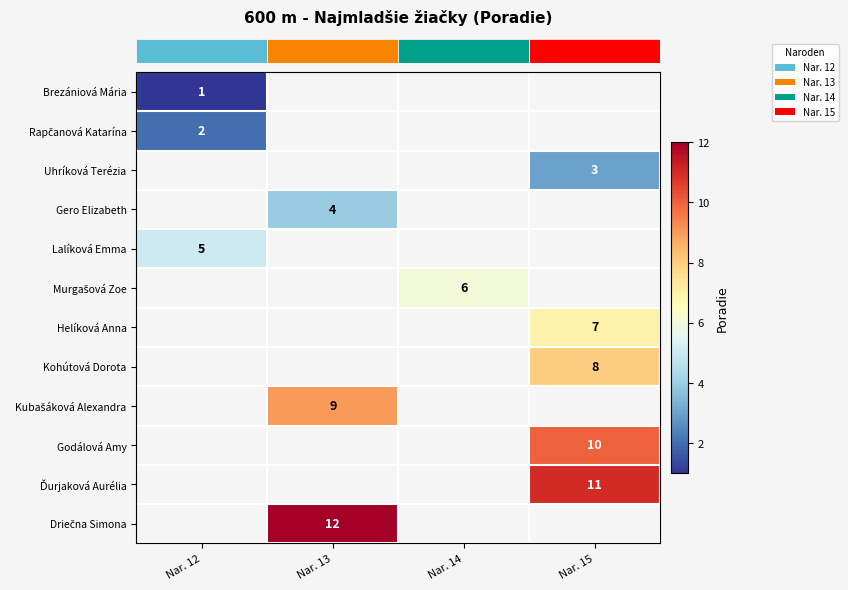

What is the maximum value shown in the chart?

12.0